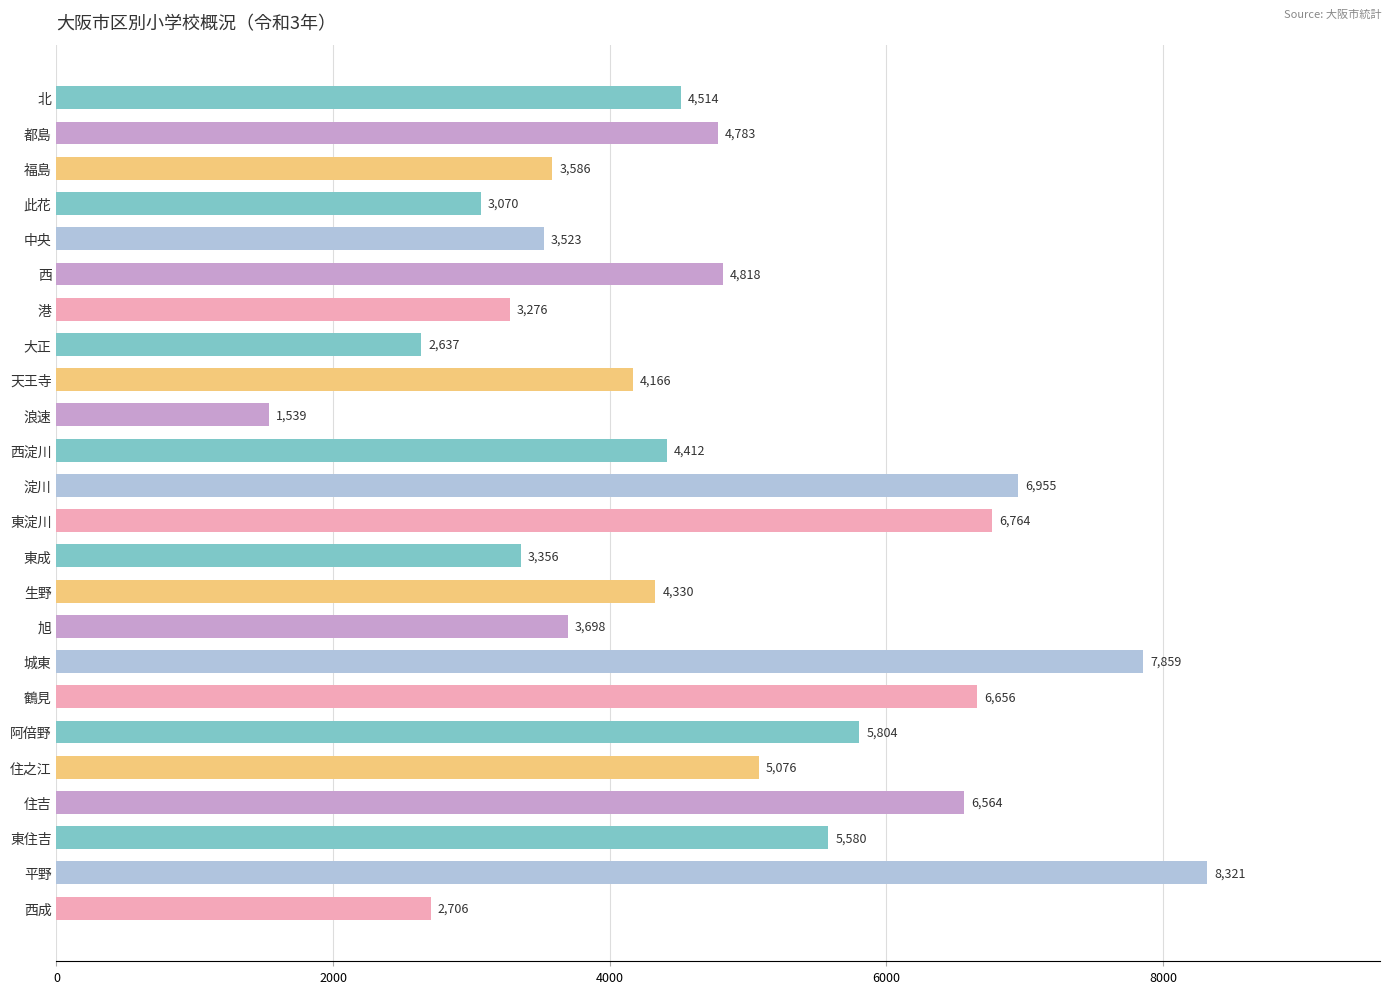

Rank the categories by value from highest to lowest.

平野, 城東, 淀川, 東淀川, 鶴見, 住吉, 阿倍野, 東住吉, 住之江, 西, 都島, 北, 西淀川, 生野, 天王寺, 旭, 福島, 中央, 東成, 港, 此花, 西成, 大正, 浪速